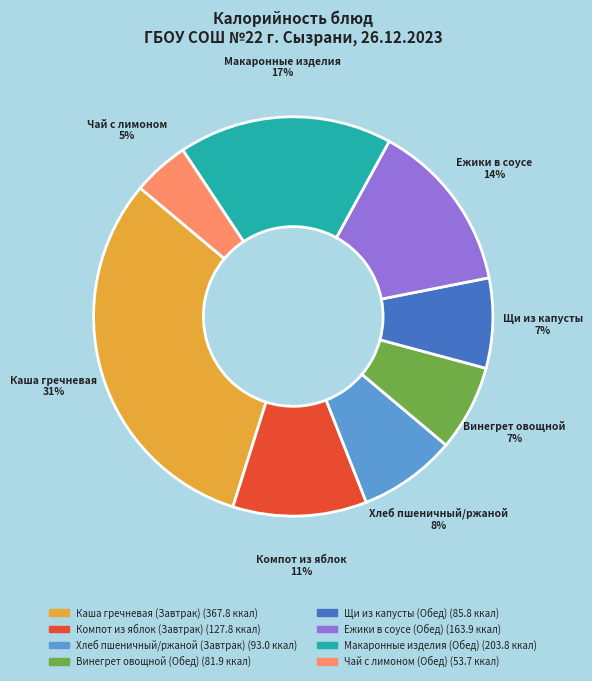

True or false: Макаронные изделия (Обед) accounts for 17% of the total.

True